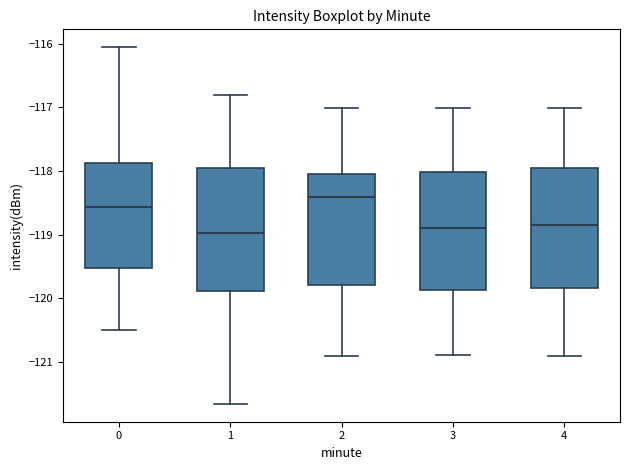

Reading left to right, read every box against the y-axis: the position of its median line, the range the box covers, and the ends of its whiskers. The values are not printed on the chart, so give them approximately, as read against the axis.

0: median -118.6, box -119.5 to -117.9, whiskers -120.5 to -116.1
1: median -119.0, box -119.9 to -117.9, whiskers -121.7 to -116.8
2: median -118.4, box -119.8 to -118.0, whiskers -120.9 to -117.0
3: median -118.9, box -119.9 to -118.0, whiskers -120.9 to -117.0
4: median -118.8, box -119.8 to -118.0, whiskers -120.9 to -117.0